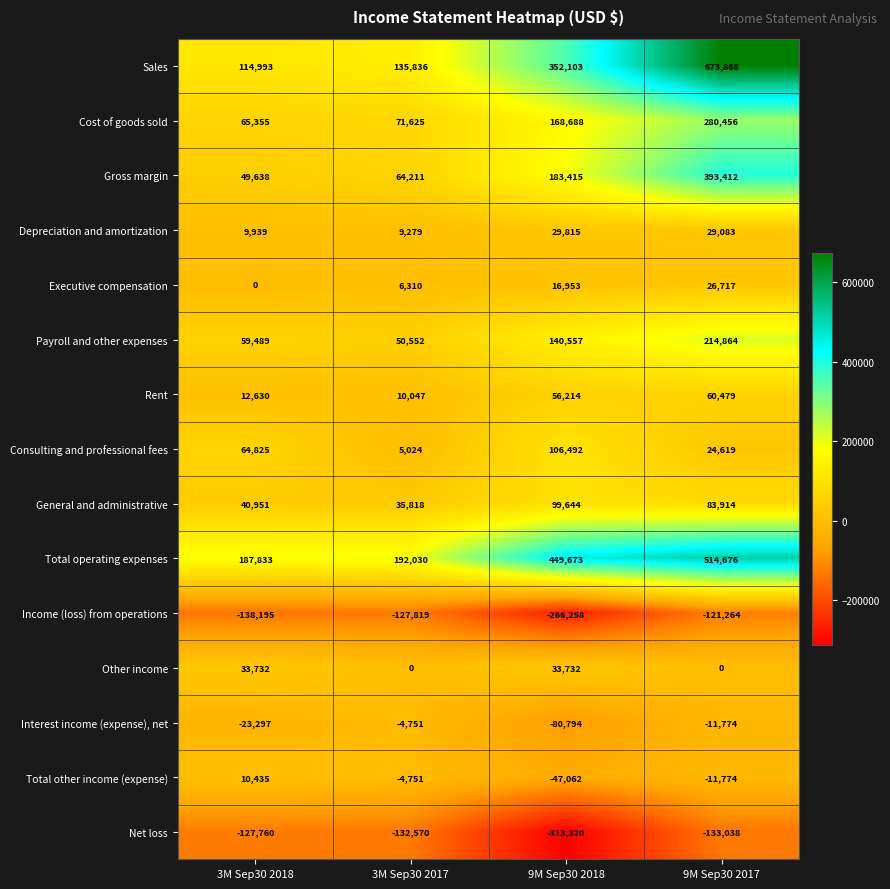

Which label corresponds to the smallest value in the chart?

9M Sep30 2018